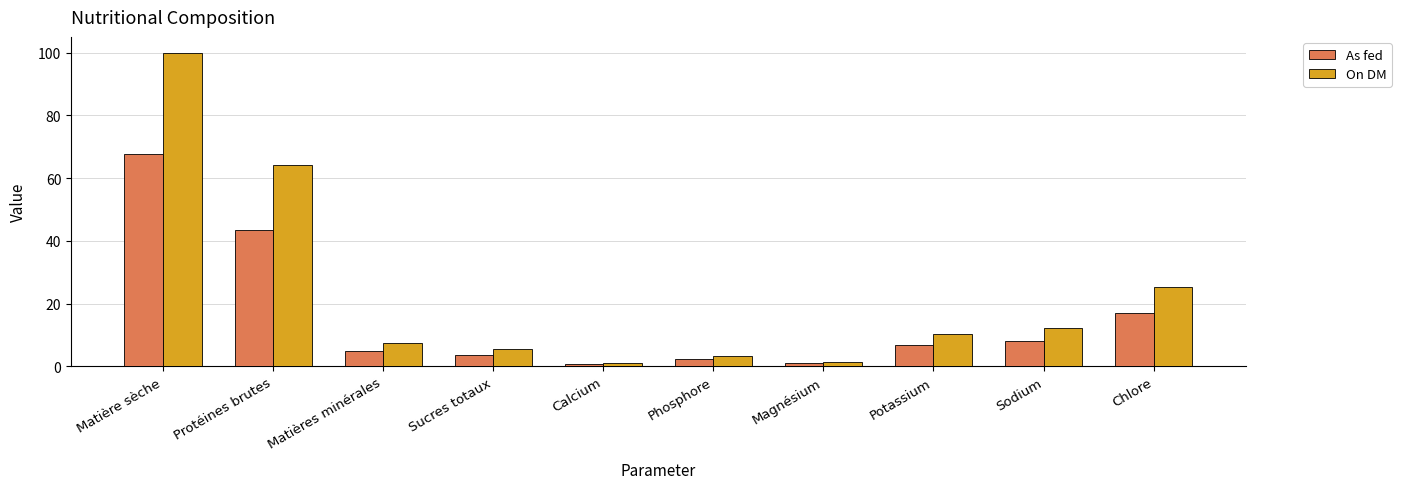

At which category is the sum across all series the highest?

Matière sèche